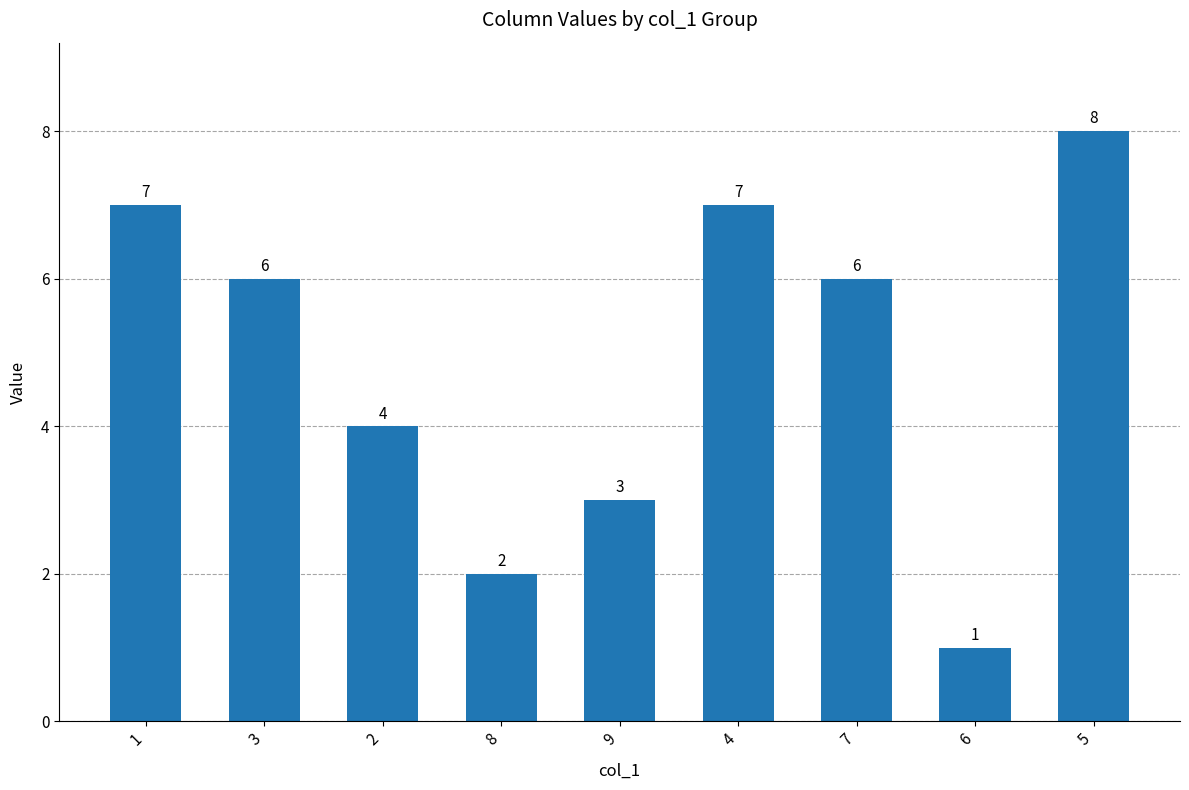

What is the label of the 2nd bar from the right?

6